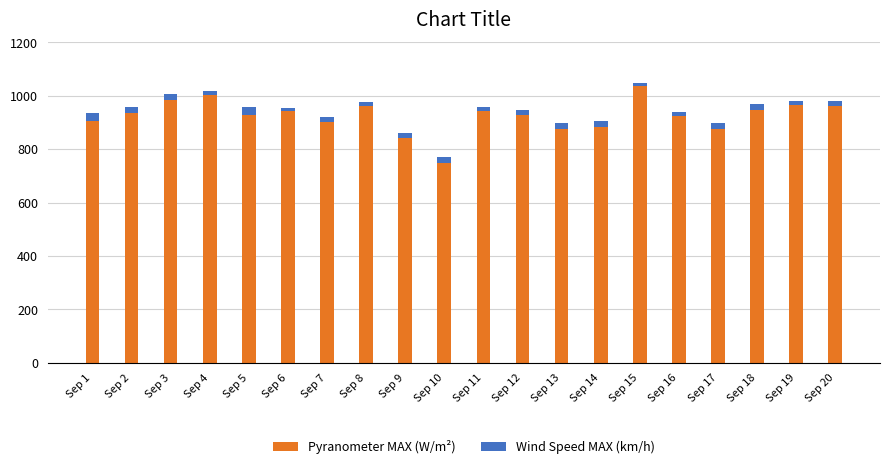

What are all the series names shown in the legend?

Pyranometer MAX (W/m²), Wind Speed MAX (km/h)